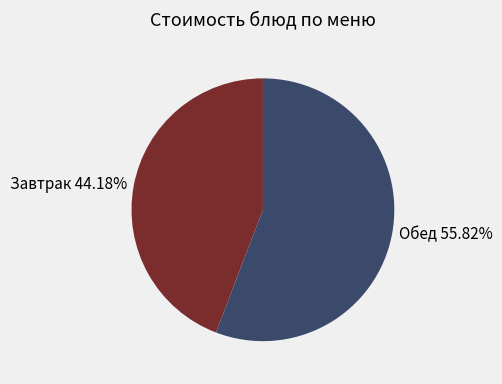

Rank the categories by value from lowest to highest.

Завтрак 44.18%, Обед 55.82%